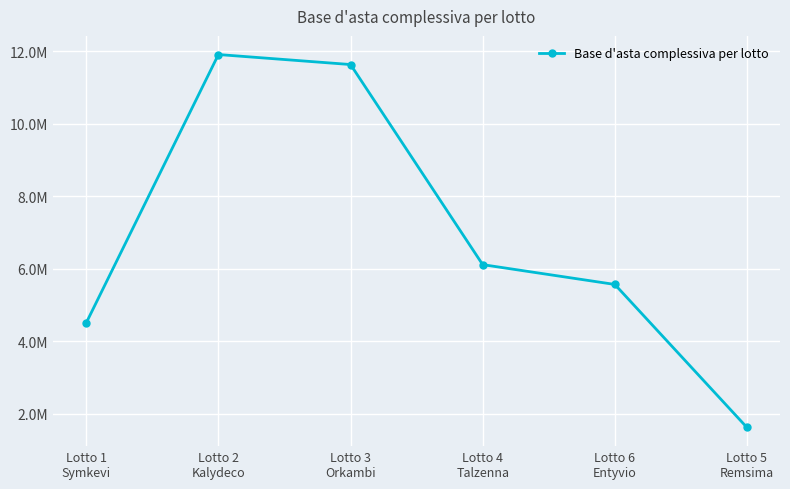

What is the difference between the second highest and second lowest values?

7130071.0